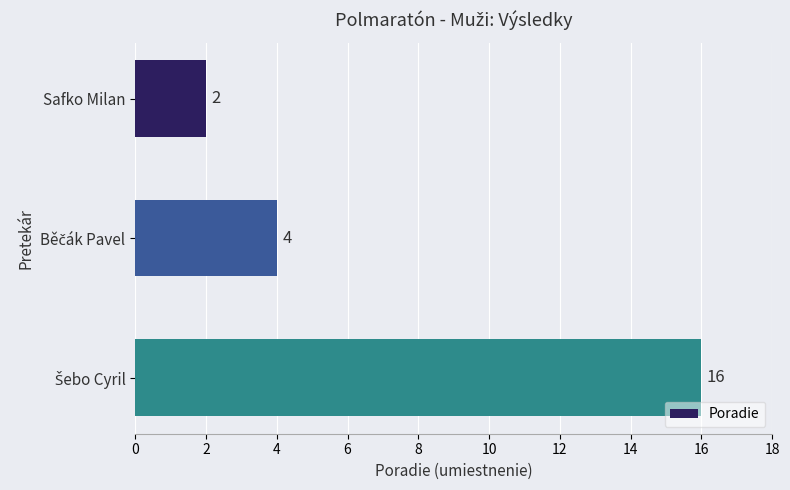

Count the values in the range 2 to 16.

3